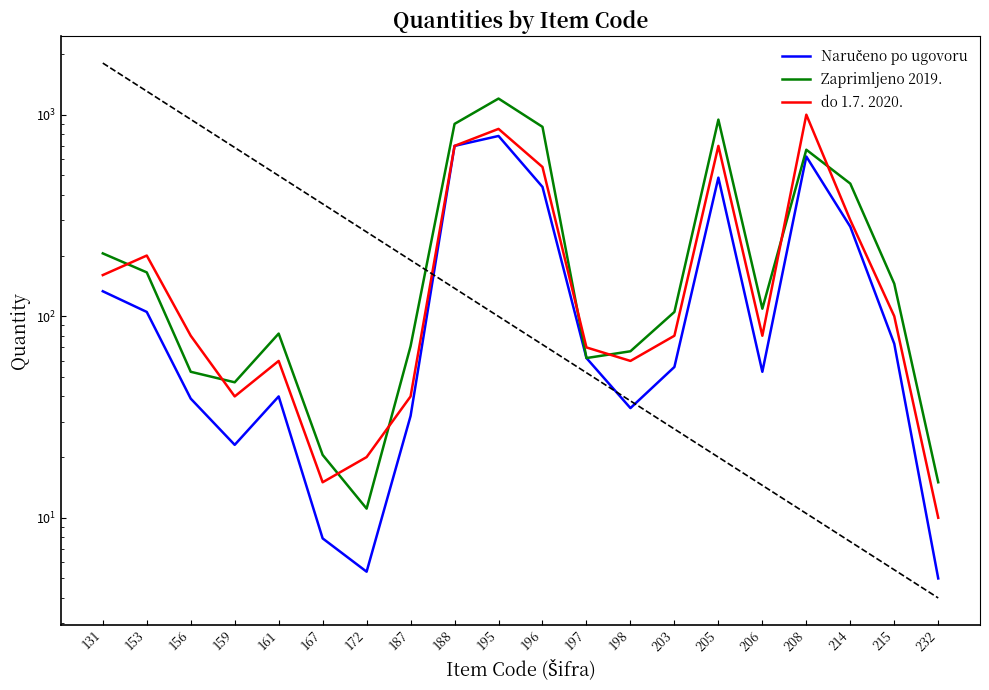

Which label corresponds to the smallest value in the chart?

232